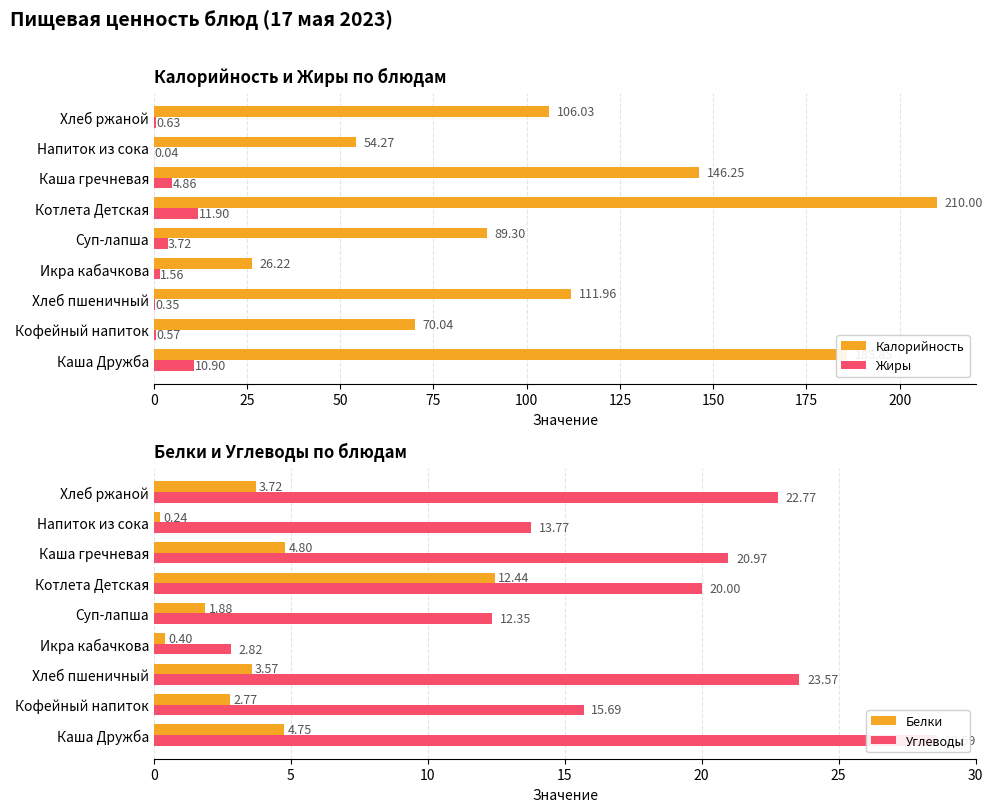

Reading left to right, transcribe all the data shown in this chart.

Калорийность: 185.8	70.0	112.0	26.2	89.3	210.0	146.2	54.3	106.0
Жиры: 10.9	0.6	0.3	1.6	3.7	11.9	4.9	0.0	0.6
Белки: 4.8	2.8	3.6	0.4	1.9	12.4	4.8	0.2	3.7
Углеводы: 28.6	15.7	23.6	2.8	12.3	20.0	21.0	13.8	22.8